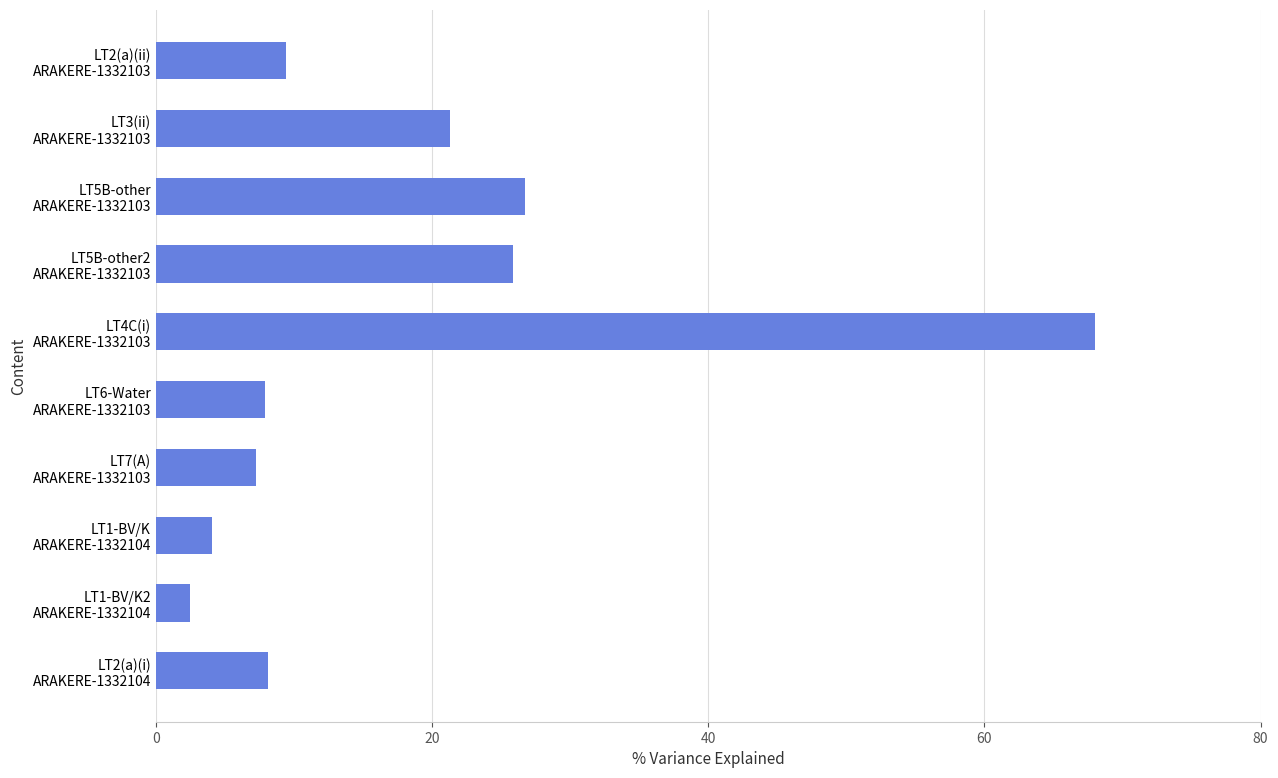

What is the sum of all values?

181.2